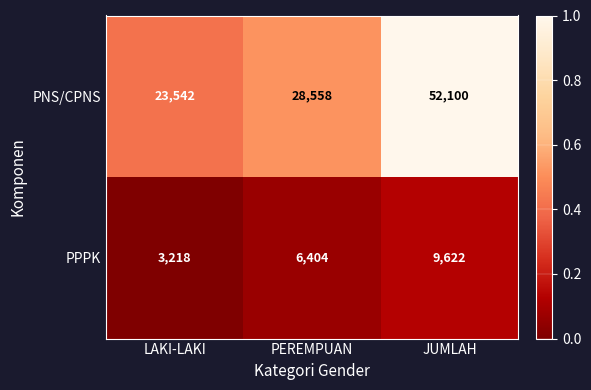

Rank the series by their average value, from lowest to highest.

PPPK, PNS/CPNS